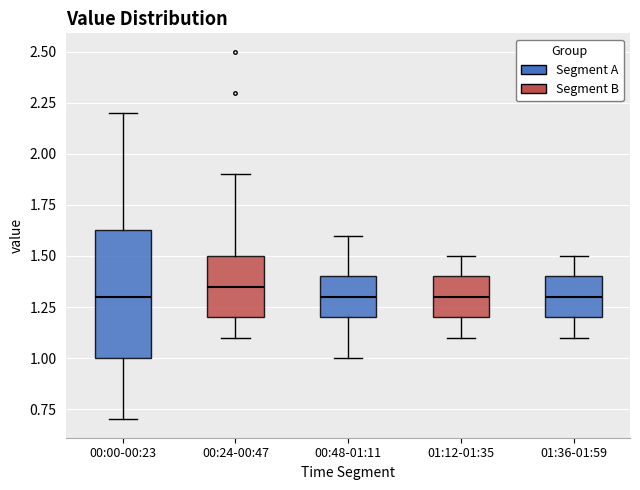

Reading left to right, transcribe this box plot: for each box, give where its median line is, the range the box spans, and where its two whiskers end, as read against the y-axis. The values are not printed on the chart, so give them approximately, as read against the axis.

00:00-00:23: median 1.30, box 1.00 to 1.65, whiskers 0.70 to 2.20
00:24-00:47: median 1.35, box 1.20 to 1.50, whiskers 1.10 to 1.90
00:48-01:11: median 1.30, box 1.20 to 1.40, whiskers 1.00 to 1.60
01:12-01:35: median 1.30, box 1.20 to 1.40, whiskers 1.10 to 1.50
01:36-01:59: median 1.30, box 1.20 to 1.40, whiskers 1.10 to 1.50